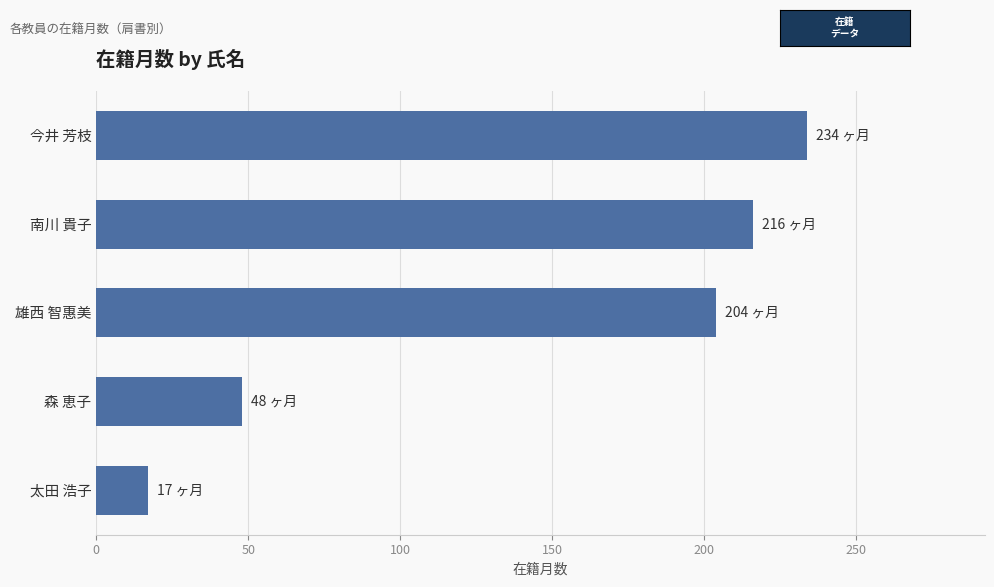

Which has a higher value, 森 恵子 or 雄西 智惠美?

雄西 智惠美